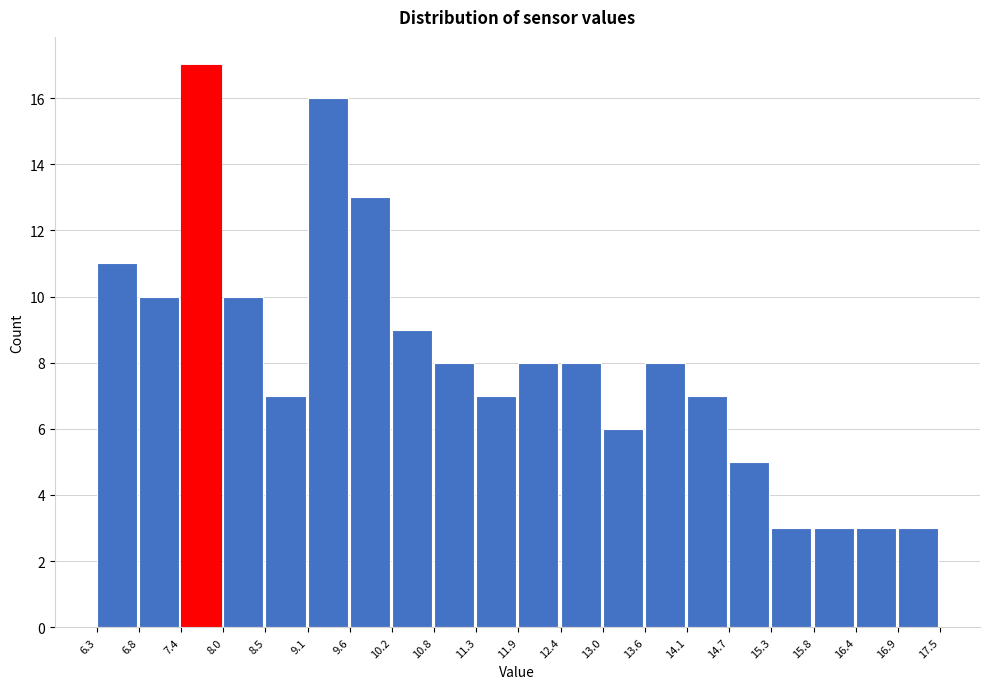

Reading left to right, transcribe this chart: for each bar, give the range it covers on the x-axis and its height. The values are not printed on the chart, so give them approximately, as read against the axis.

6.3 to 6.8: 11
6.8 to 7.4: 10
7.4 to 8.0: 17
8.0 to 8.5: 10
8.5 to 9.1: 7
9.1 to 9.6: 16
9.6 to 10.2: 13
10.2 to 10.8: 9
10.8 to 11.3: 8
11.3 to 11.9: 7
11.9 to 12.4: 8
12.4 to 13.0: 8
13.0 to 13.6: 6
13.6 to 14.1: 8
14.1 to 14.7: 7
14.7 to 15.3: 5
15.3 to 15.8: 3
15.8 to 16.4: 3
16.4 to 16.9: 3
16.9 to 17.5: 3